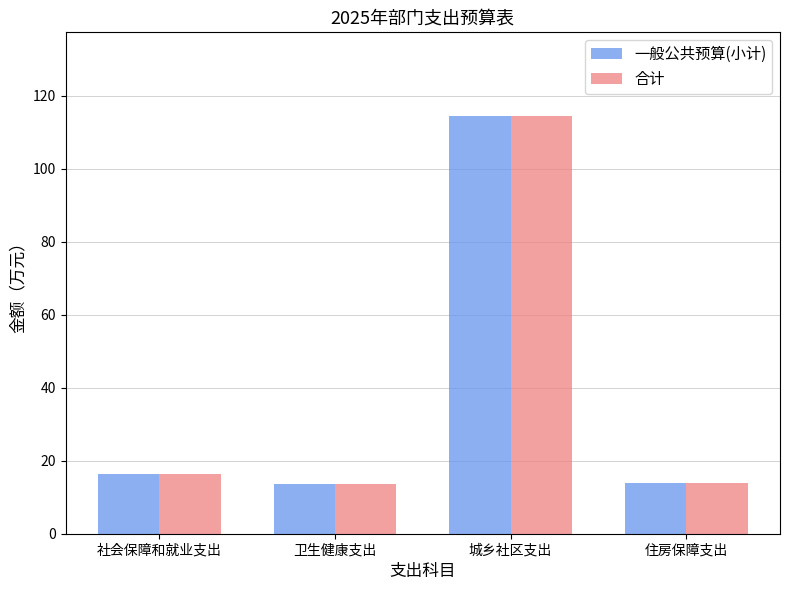

How many bars are there in each group?

2